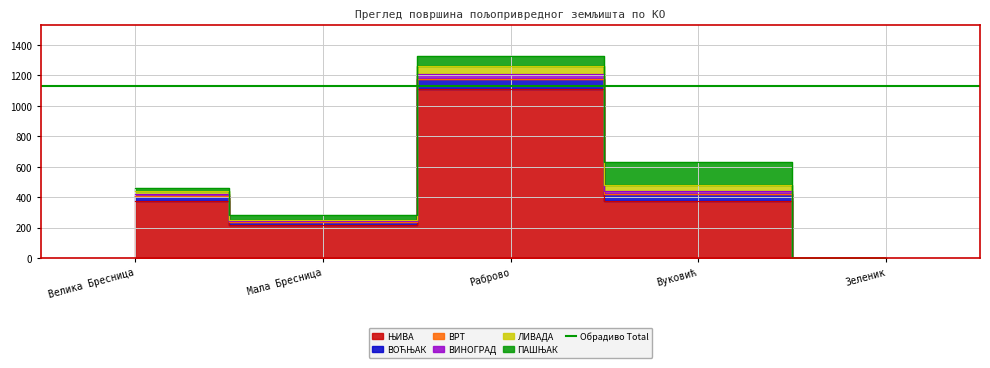

Which series has the largest total across all categories?

ЊИВА